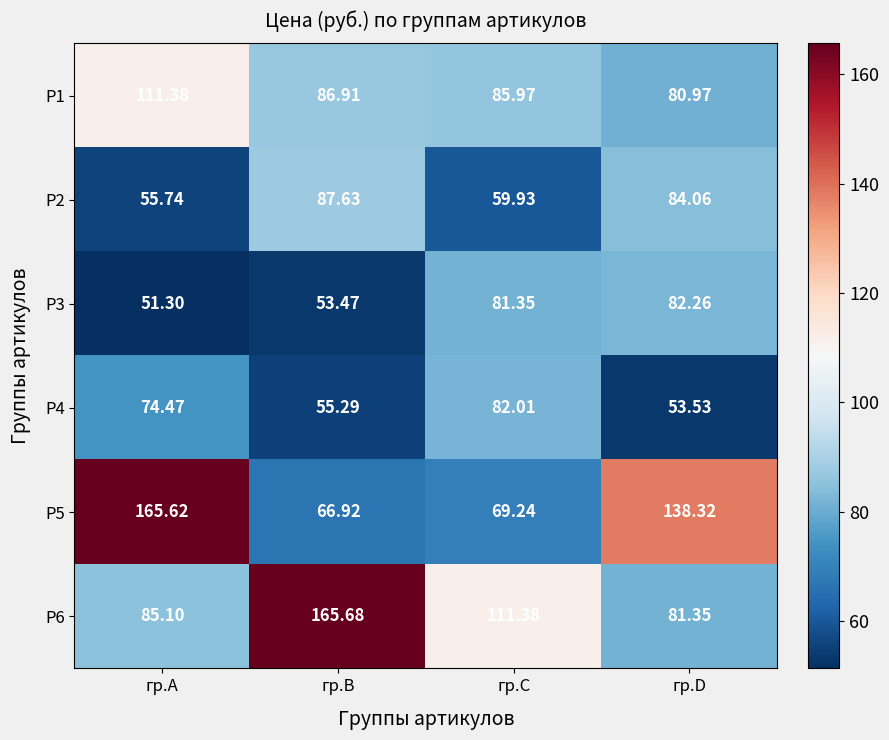

Is the value of Р5 at гр.C greater than the value of Р6 at гр.C?

No